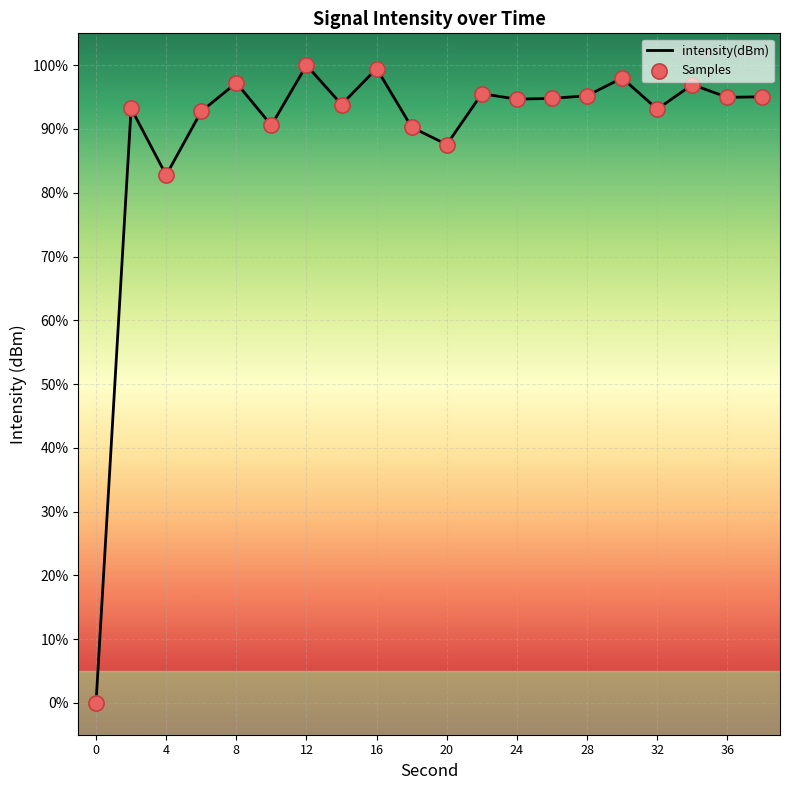

Is the value of Samples at 4 greater than the value of intensity(dBm) at 32?

No